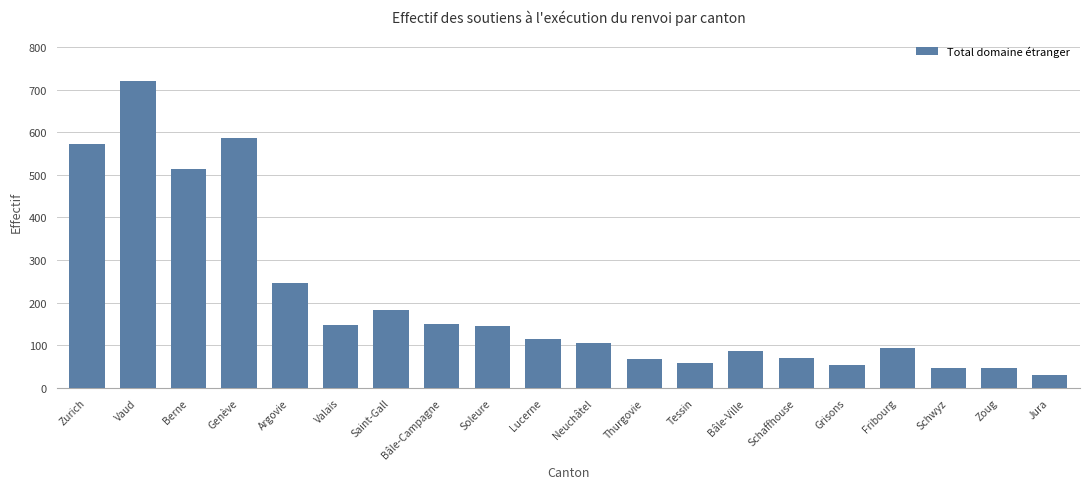

What is the difference between the maximum and minimum values?

688